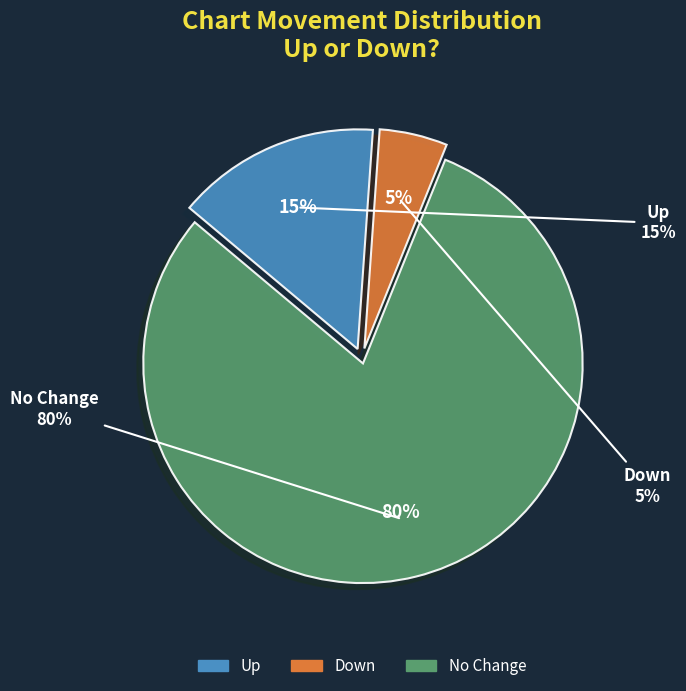

Does up represent more than half of the total?

No